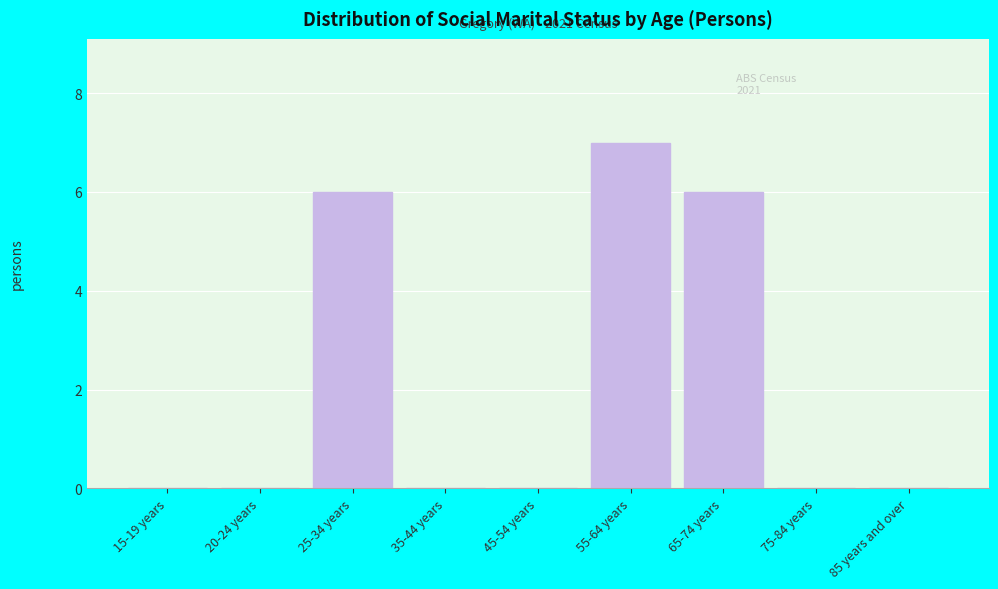

Reading left to right, list all the values displayed in this chart.

15-19 years=0	20-24 years=0	25-34 years=6	35-44 years=0	45-54 years=0	55-64 years=7	65-74 years=6	75-84 years=0	85 years and over=0